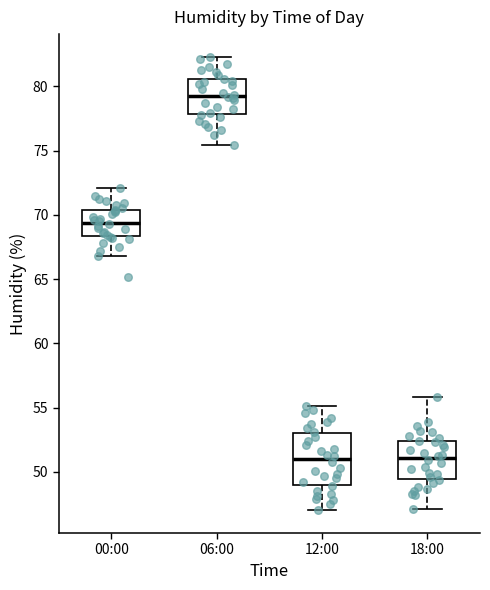

Which box has the highest median line?

06:00